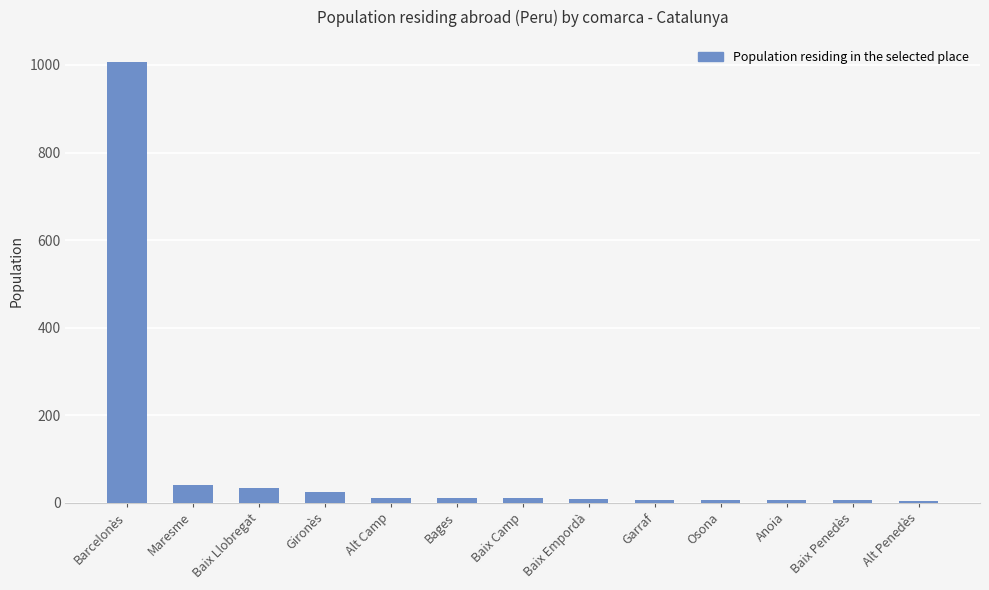

What is the minimum value shown in the chart?

4